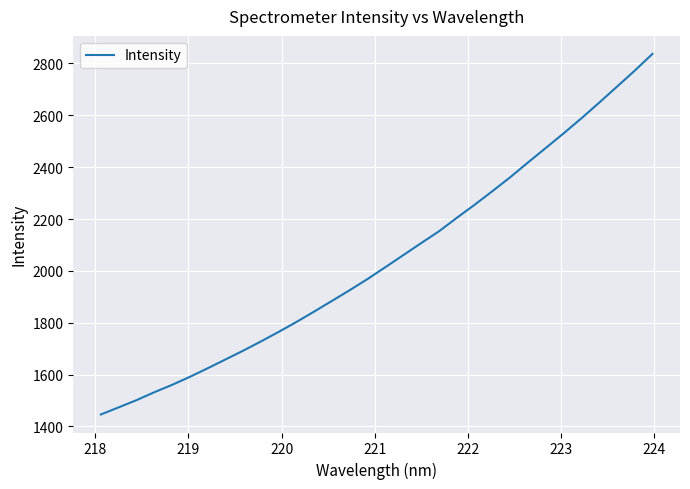

What is the smallest value displayed?

1446.2